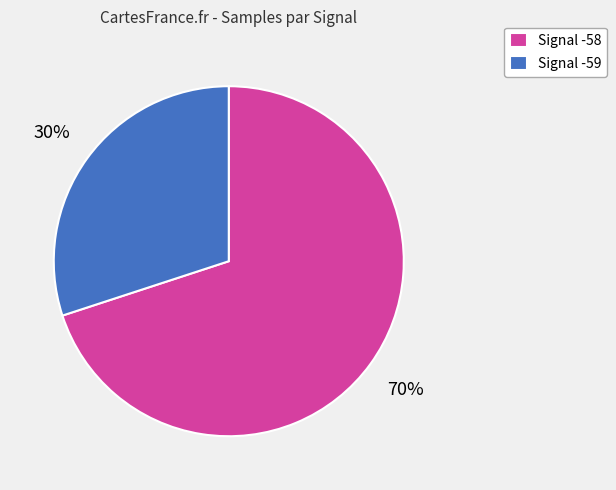

The Signal -59 slice represents 30% of the pie. True or false?

True